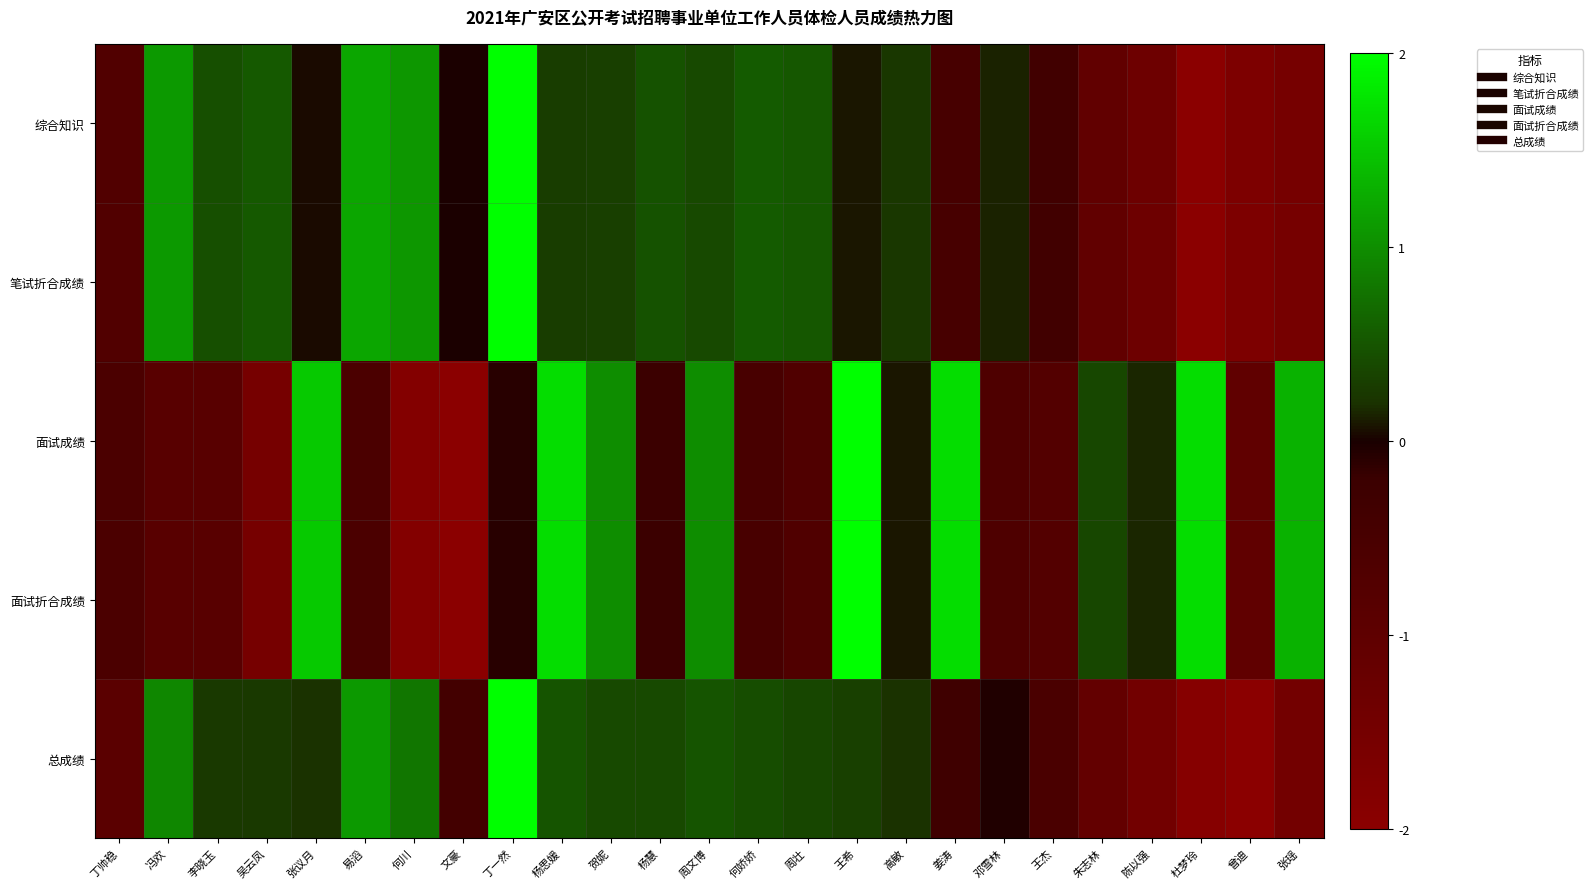

Reading left to right, what are all the values shown in this chart?

综合知识: 丁帅稳=-0.7	冯欢=1.1	李晓玉=0.4	吴云凤=0.5	张议月=0.0	易滔=1.2	何川=1.1	文豪=-0.0	丁一然=2.0	杨思媛=0.3	贺妮=0.3	杨慧=0.5	周文博=0.4	何娇娇=0.5	周壮=0.5	王希=0.1	高敏=0.2	姜涛=-0.5	邓雪林=0.1	王杰=-0.3	朱志林=-1.0	陈以强=-1.3	杜梦玲=-2.0	曾迪=-1.7	张瑶=-1.5
笔试折合成绩: 丁帅稳=-0.7	冯欢=1.1	李晓玉=0.4	吴云凤=0.5	张议月=0.0	易滔=1.2	何川=1.1	文豪=-0.0	丁一然=2.0	杨思媛=0.3	贺妮=0.3	杨慧=0.5	周文博=0.4	何娇娇=0.5	周壮=0.5	王希=0.1	高敏=0.2	姜涛=-0.5	邓雪林=0.1	王杰=-0.3	朱志林=-1.0	陈以强=-1.3	杜梦玲=-2.0	曾迪=-1.7	张瑶=-1.5
面试成绩: 丁帅稳=-0.6	冯欢=-0.9	李晓玉=-0.9	吴云凤=-1.5	张议月=1.5	易滔=-0.6	何川=-1.8	文豪=-2.0	丁一然=-0.1	杨思媛=1.7	贺妮=1.0	杨慧=-0.2	周文博=1.0	何娇娇=-0.5	周壮=-0.7	王希=2.0	高敏=0.1	姜涛=1.7	邓雪林=-0.6	王杰=-0.7	朱志林=0.4	陈以强=0.1	杜梦玲=1.7	曾迪=-1.0	张瑶=1.3
面试折合成绩: 丁帅稳=-0.6	冯欢=-0.9	李晓玉=-0.9	吴云凤=-1.5	张议月=1.5	易滔=-0.6	何川=-1.8	文豪=-2.0	丁一然=-0.1	杨思媛=1.7	贺妮=1.0	杨慧=-0.2	周文博=1.0	何娇娇=-0.5	周壮=-0.7	王希=2.0	高敏=0.1	姜涛=1.7	邓雪林=-0.6	王杰=-0.7	朱志林=0.4	陈以强=0.1	杜梦玲=1.7	曾迪=-1.0	张瑶=1.3
总成绩: 丁帅稳=-0.9	冯欢=0.9	李晓玉=0.3	吴云凤=0.3	张议月=0.2	易滔=1.1	何川=0.8	文豪=-0.4	丁一然=2.0	杨思媛=0.5	贺妮=0.4	杨慧=0.4	周文博=0.5	何娇娇=0.4	周壮=0.4	王希=0.3	高敏=0.2	姜涛=-0.3	邓雪林=-0.0	王杰=-0.6	朱志林=-1.1	陈以强=-1.4	杜梦玲=-1.9	曾迪=-2.0	张瑶=-1.5